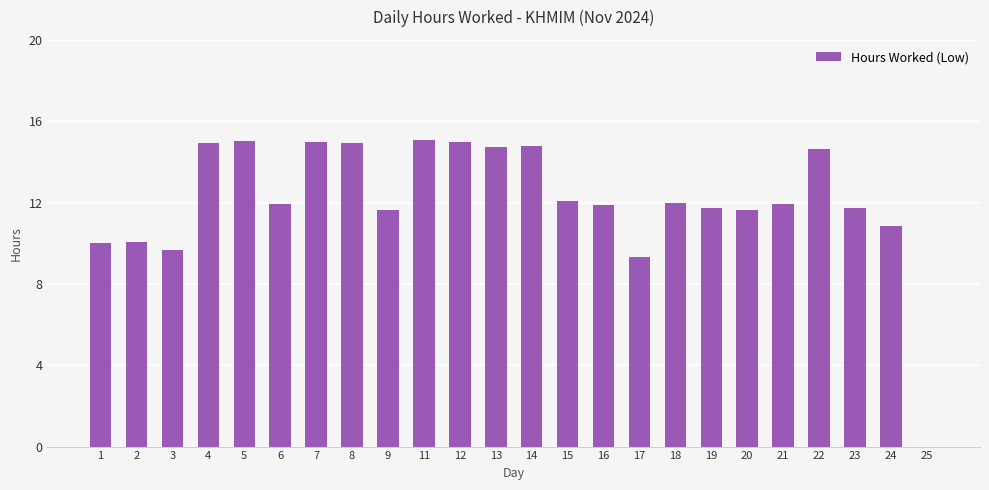

What is the sum of all values?

290.5